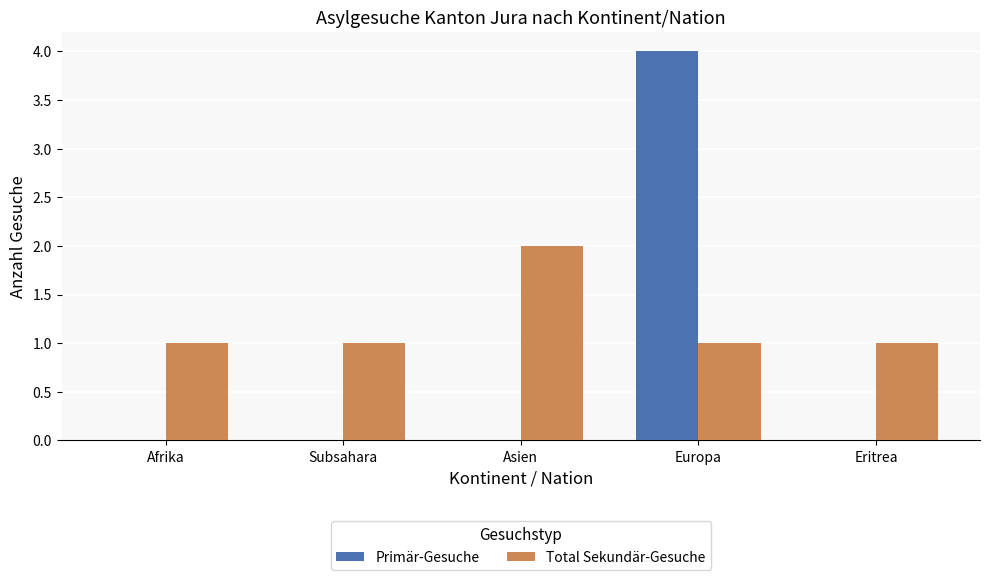

At which category is the sum across all series the highest?

Europa